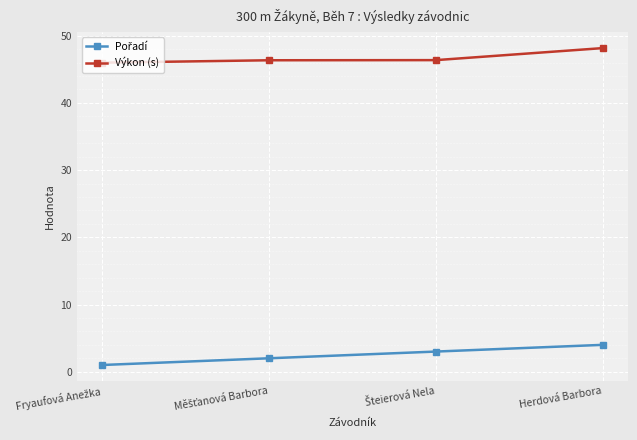

True or false: Výkon (s) has more than 2 points higher than both neighbors.

False